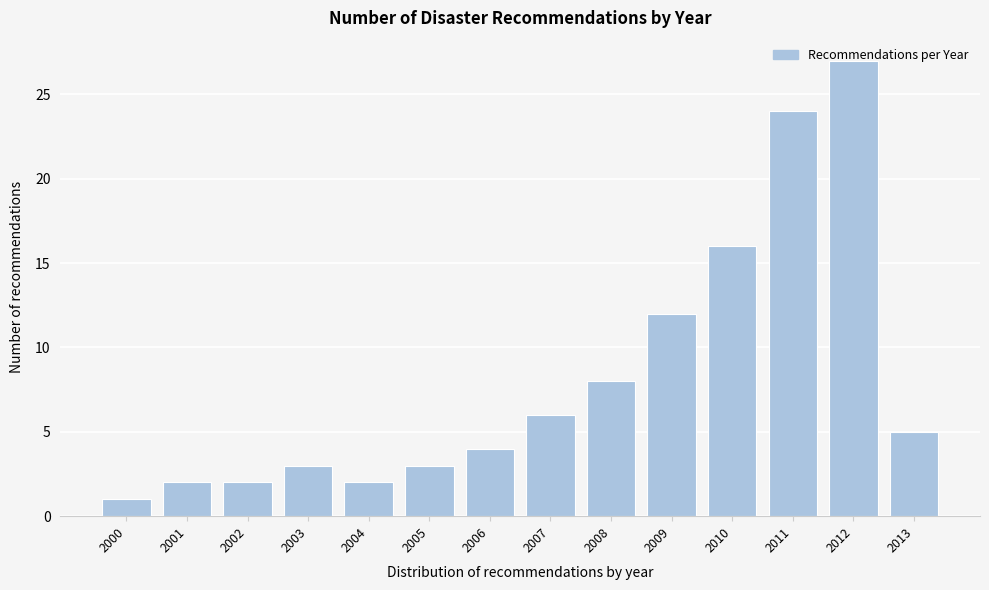

What is the sum of the values at 2009 and 2002?

14